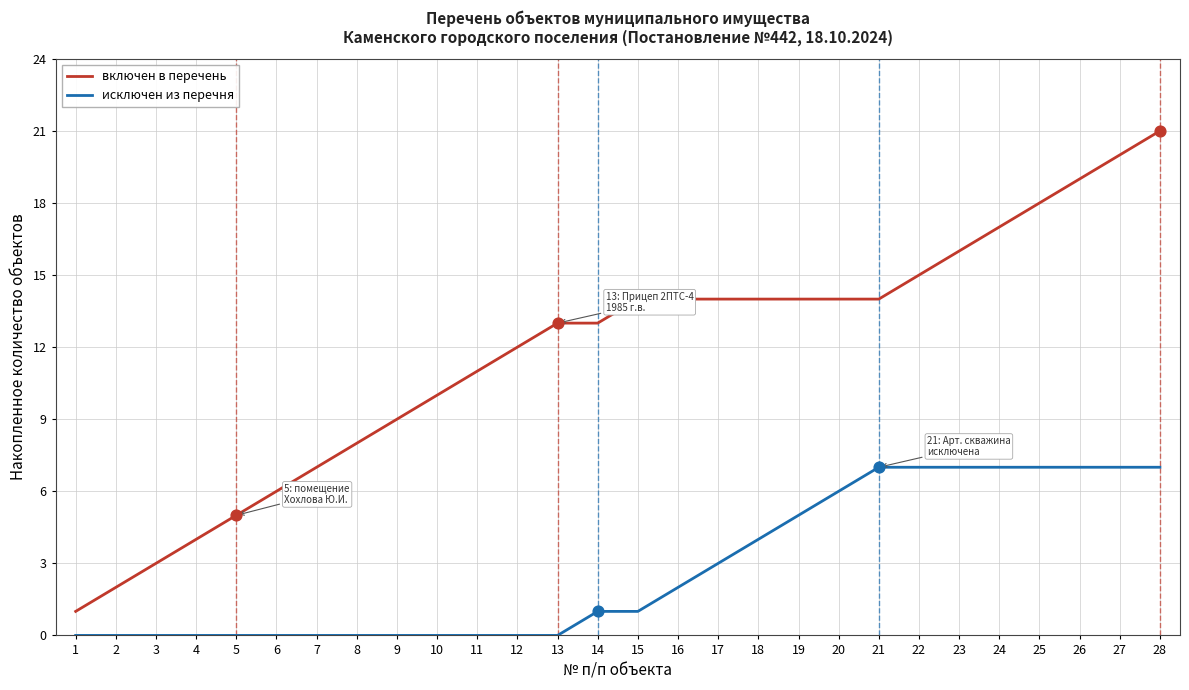

What are all the series names shown in the legend?

включен в перечень, исключен из перечня